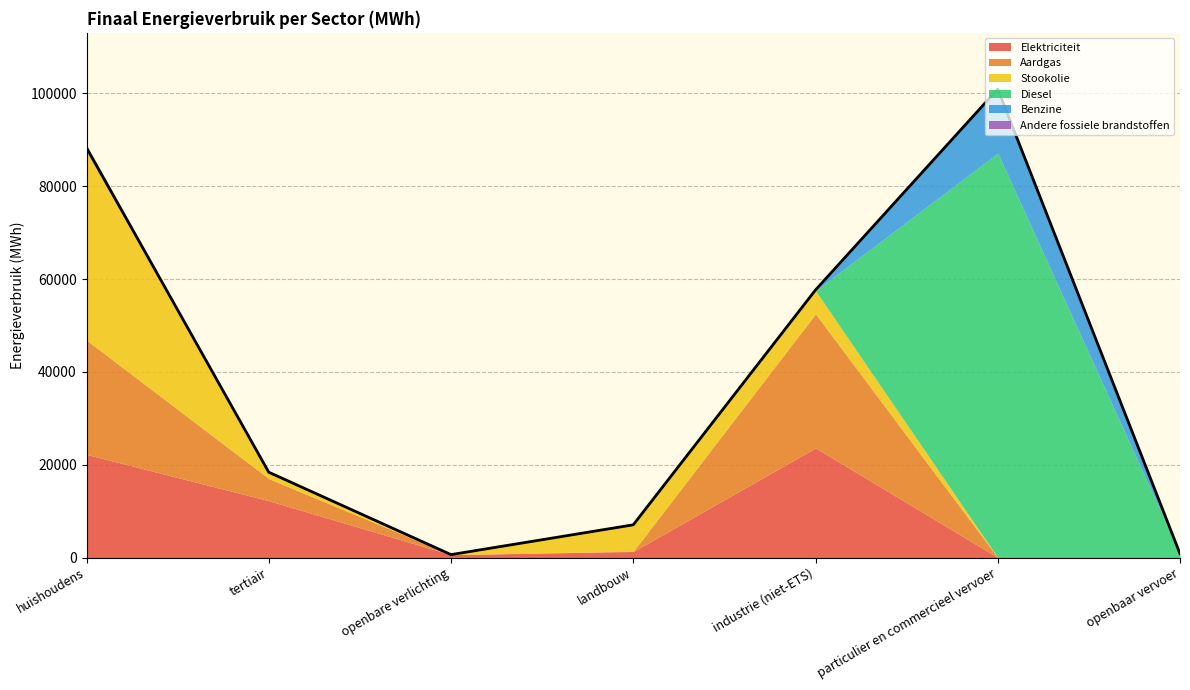

Is the value of Benzine at openbaar vervoer greater than the value of Andere fossiele brandstoffen at particulier en commercieel vervoer?

No